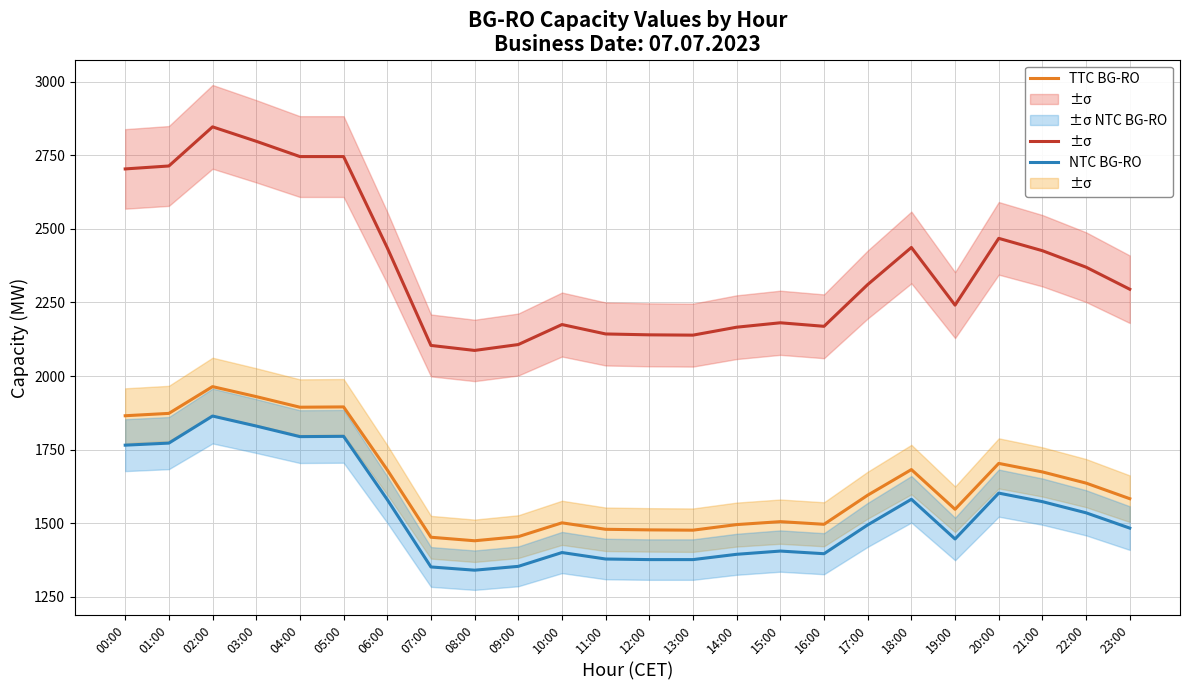

What is the sum of all NTC BG-RO values?

36883